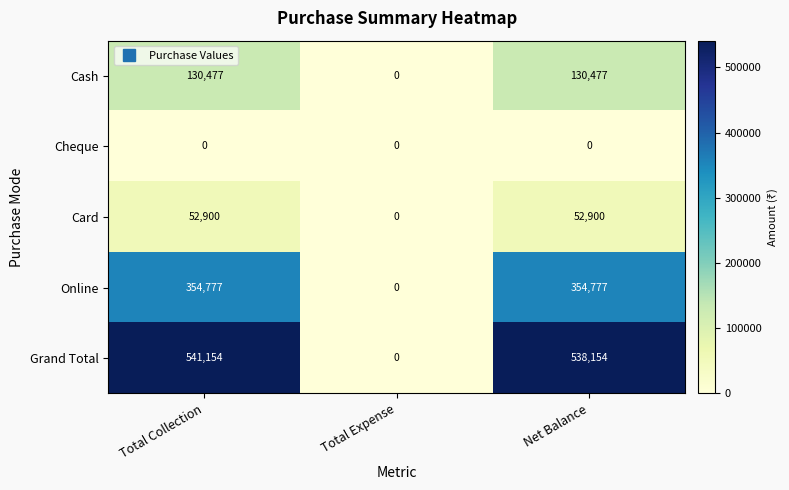

What is the difference between the Online values at Total Expense and Net Balance?

354777